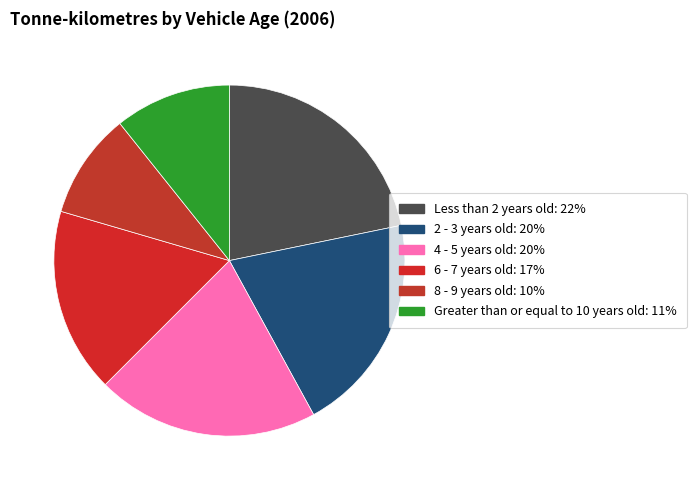

True or false: 6 - 7 years old accounts for 6% of the total.

False